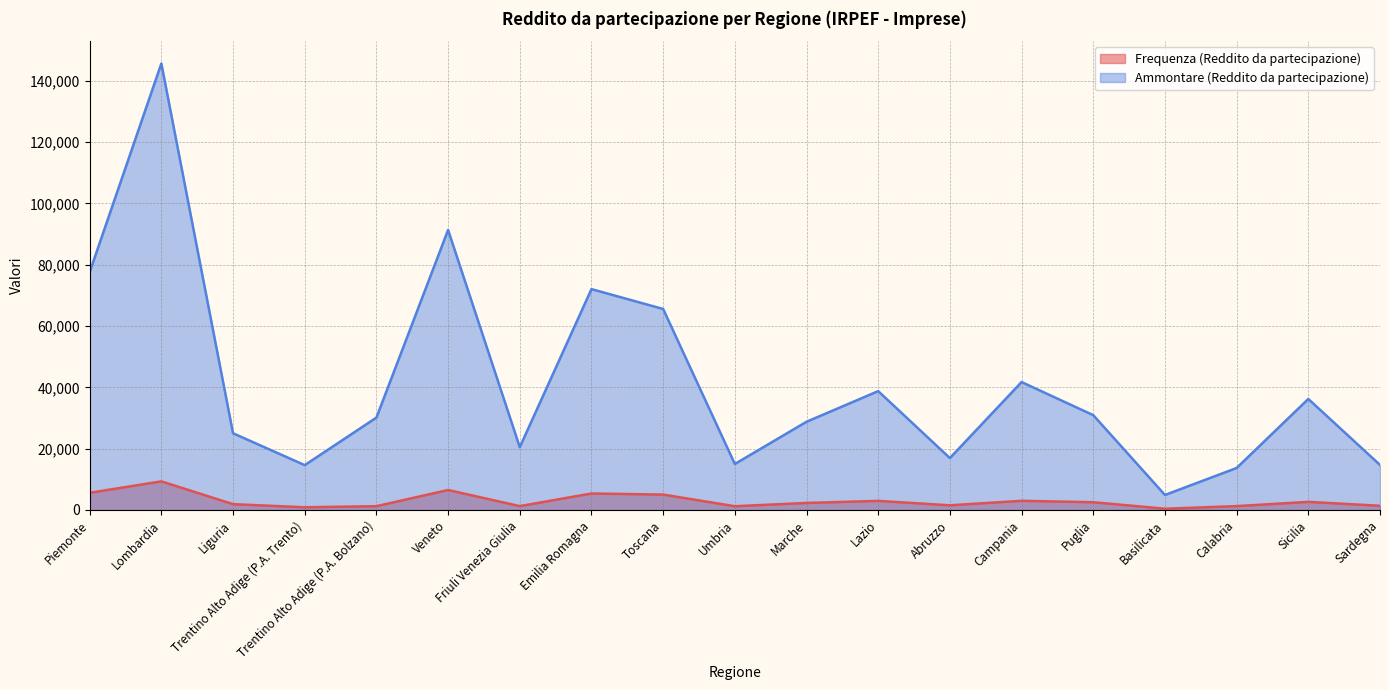

Which series has the largest total across all categories?

Ammontare (Reddito da partecipazione)